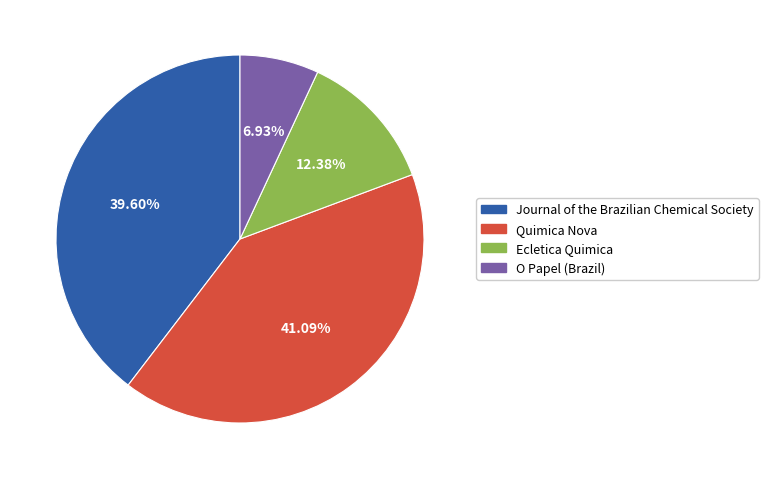

To the nearest percent, what percentage of the pie is Ecletica Quimica?

12%